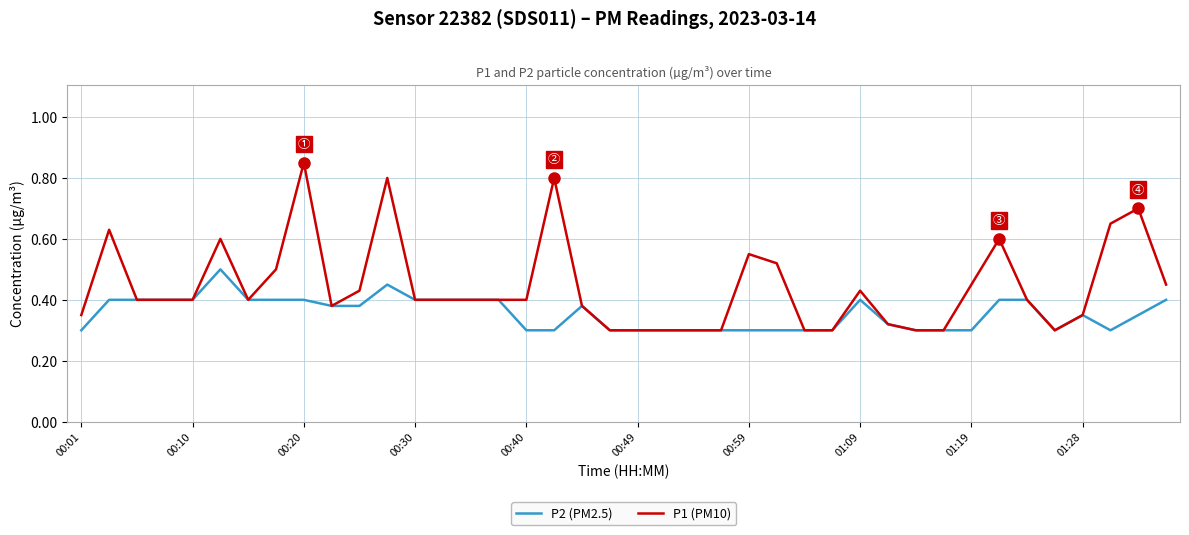

Which series has the largest total across all categories?

P1 (PM10)